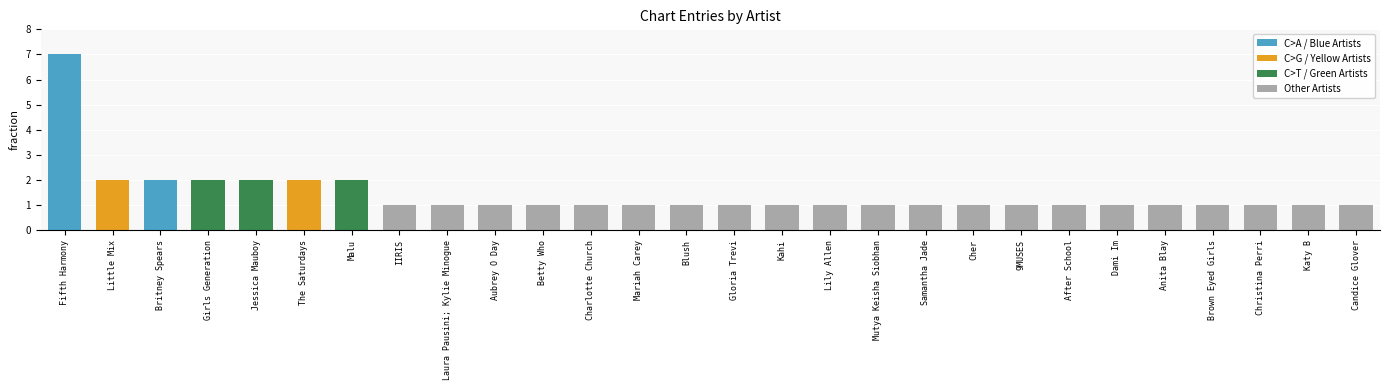

Reading left to right, list all the values displayed in this chart.

Fifth Harmony=7	Little Mix=2	Britney Spears=2	Girls Generation=2	Jessica Mauboy=2	The Saturdays=2	Malu=2	IIRIS=1	Laura Pausini; Kylie Minogue=1	Aubrey O Day=1	Betty Who=1	Charlotte Church=1	Mariah Carey=1	Blush=1	Gloria Trevi=1	Kahi=1	Lily Allen=1	Mutya Keisha Siobhan=1	Samantha Jade=1	Cher=1	9MUSES=1	After School=1	Dami Im=1	Anita Blay=1	Brown Eyed Girls=1	Christina Perri=1	Katy B=1	Candice Glover=1